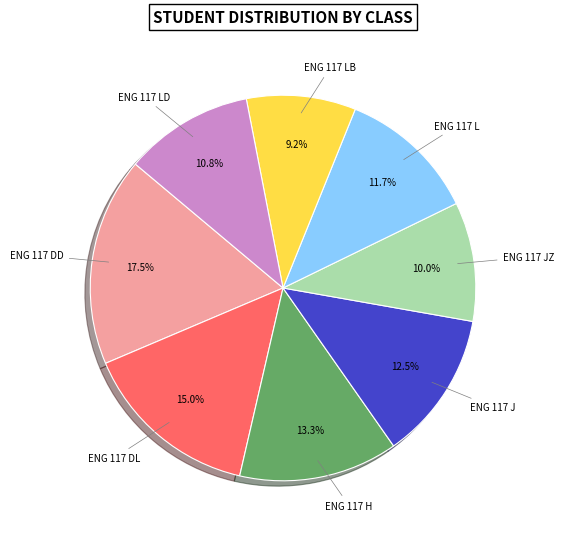

To the nearest percent, what is the average slice percentage?

12%